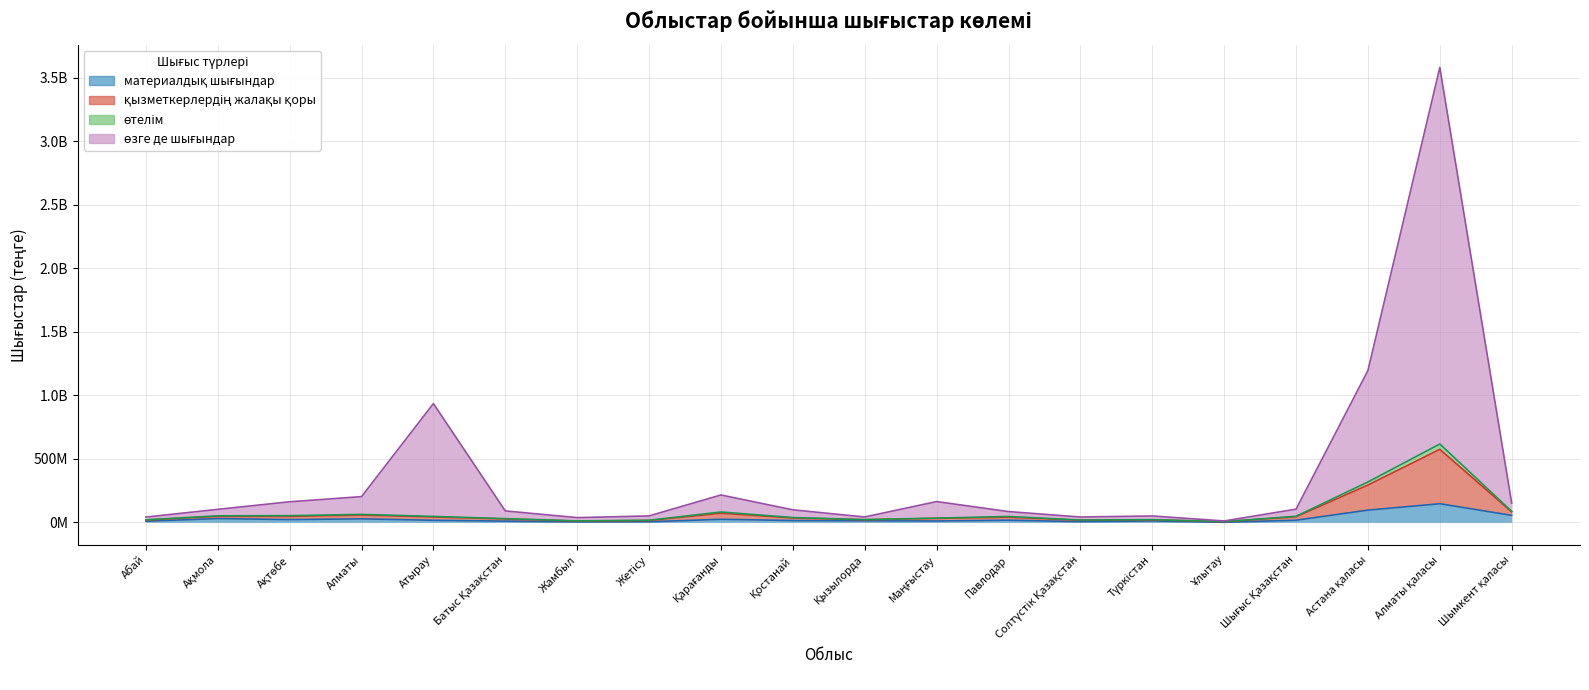

What is the sum of the өтелім values at Түркістан and Ұлытау?

24767326